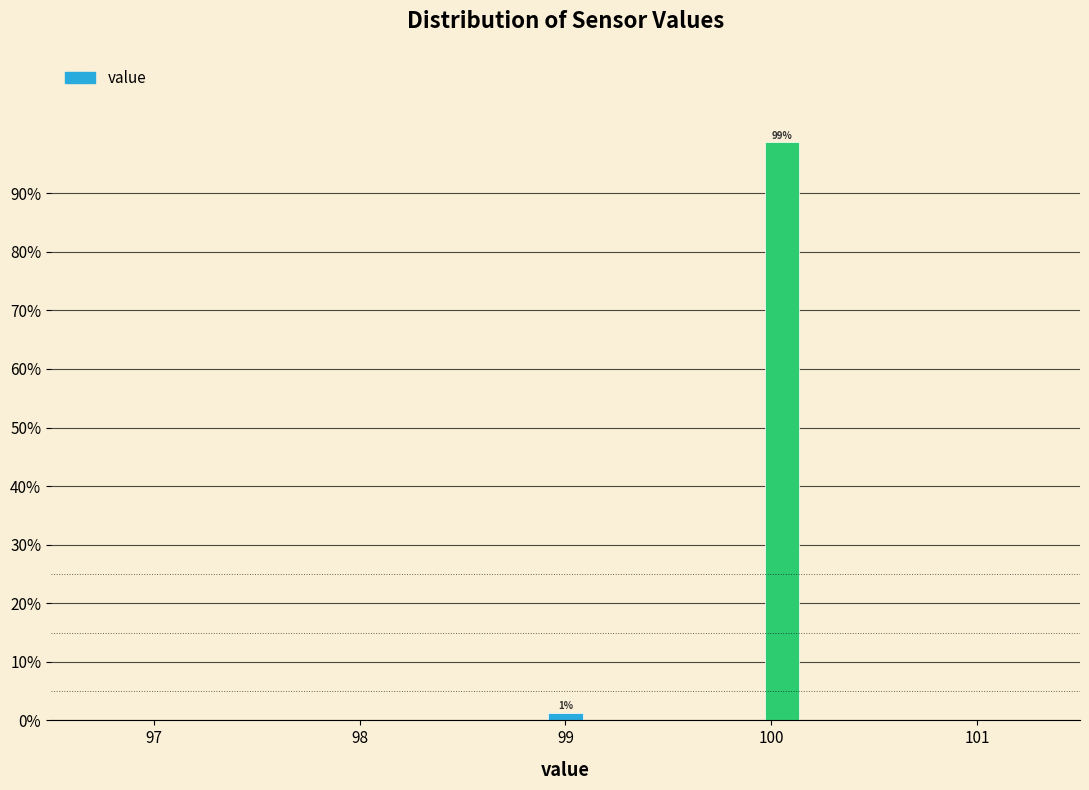

Around what value on the x-axis is the tallest bar? Give the approximate position of its centre, as read against the axis.

100.1